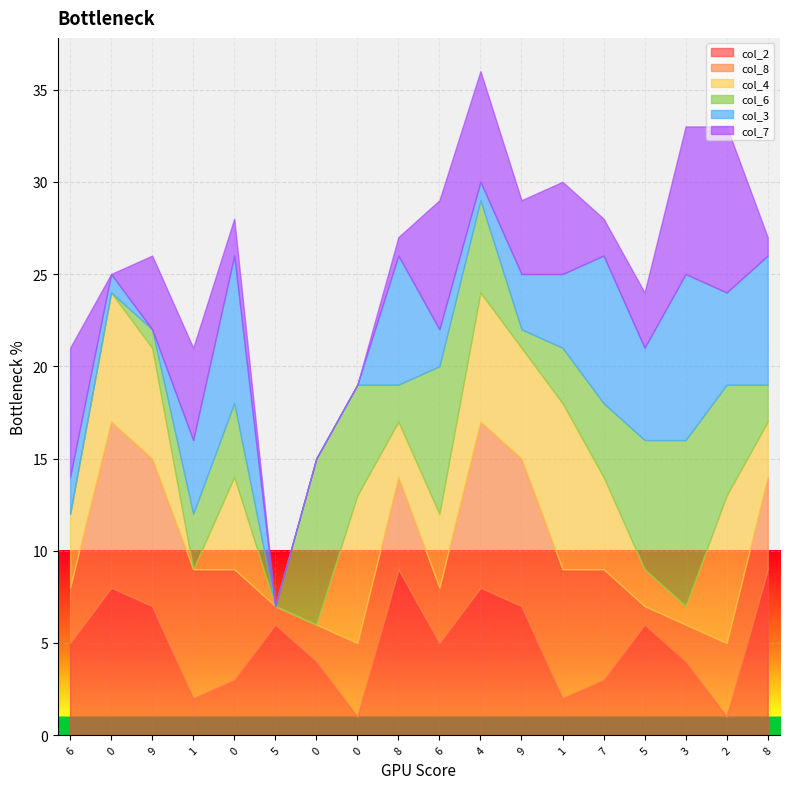

Does the chart display data point markers on the line(s)?

No